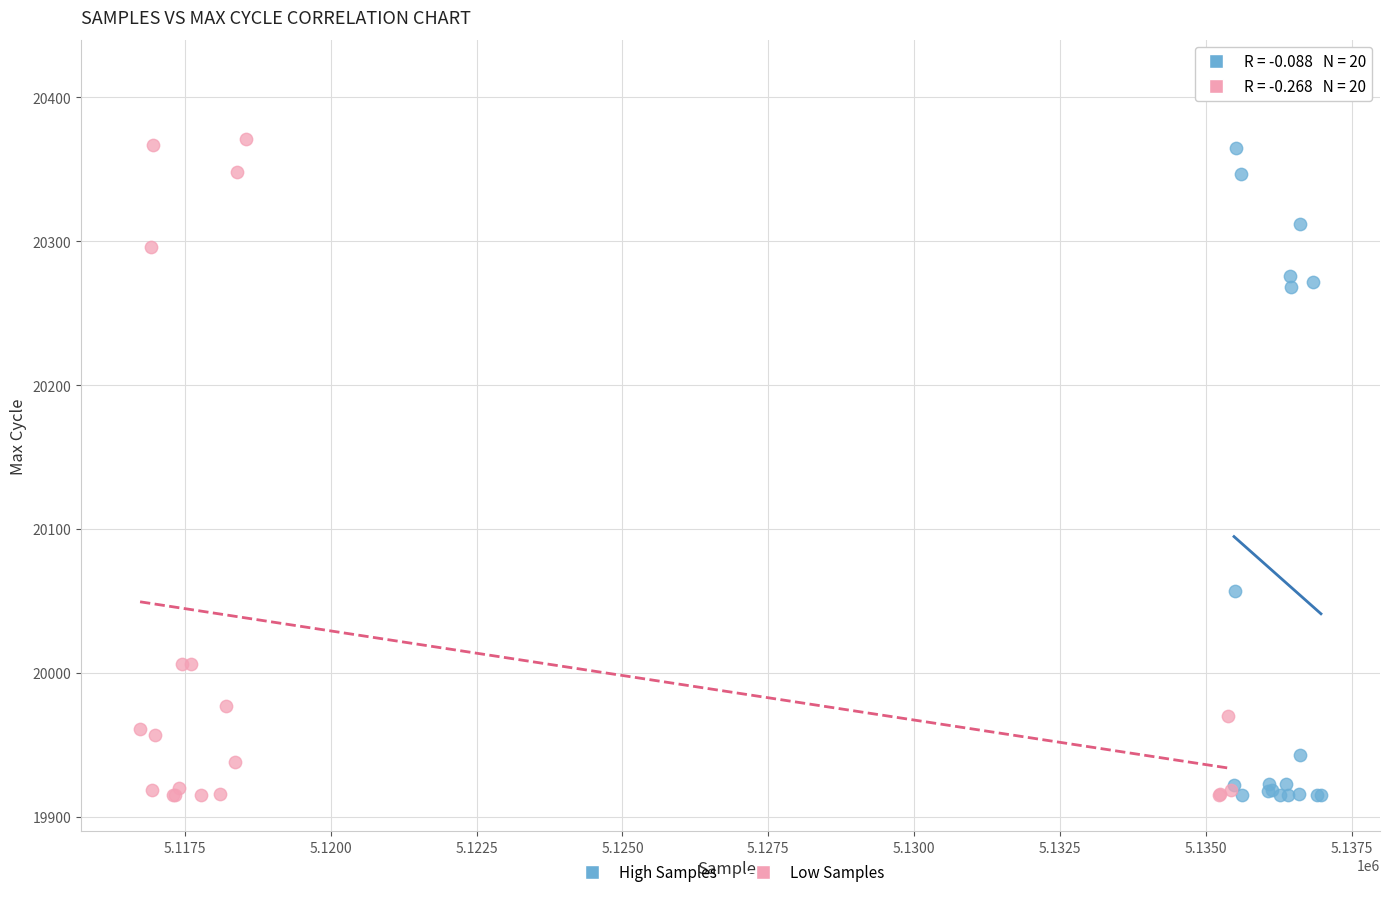

Which series has the largest Y range (max minus min)?

High Samples